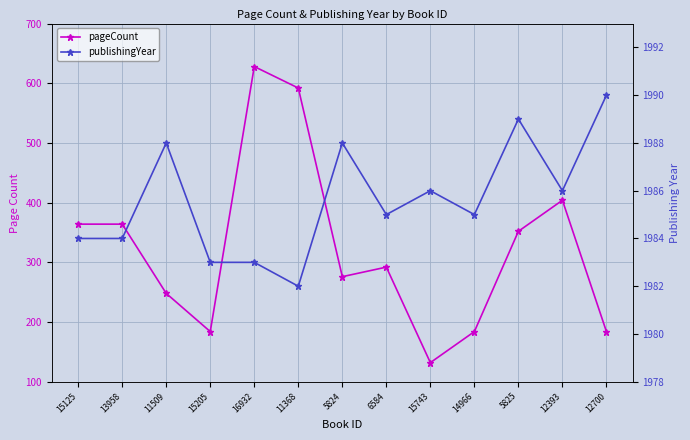

What is the value of the publishingYear point at the 13th from the left?

1990